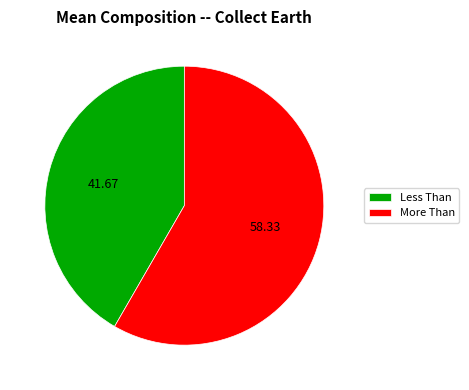

Which category has the smallest portion of the pie?

Less Than